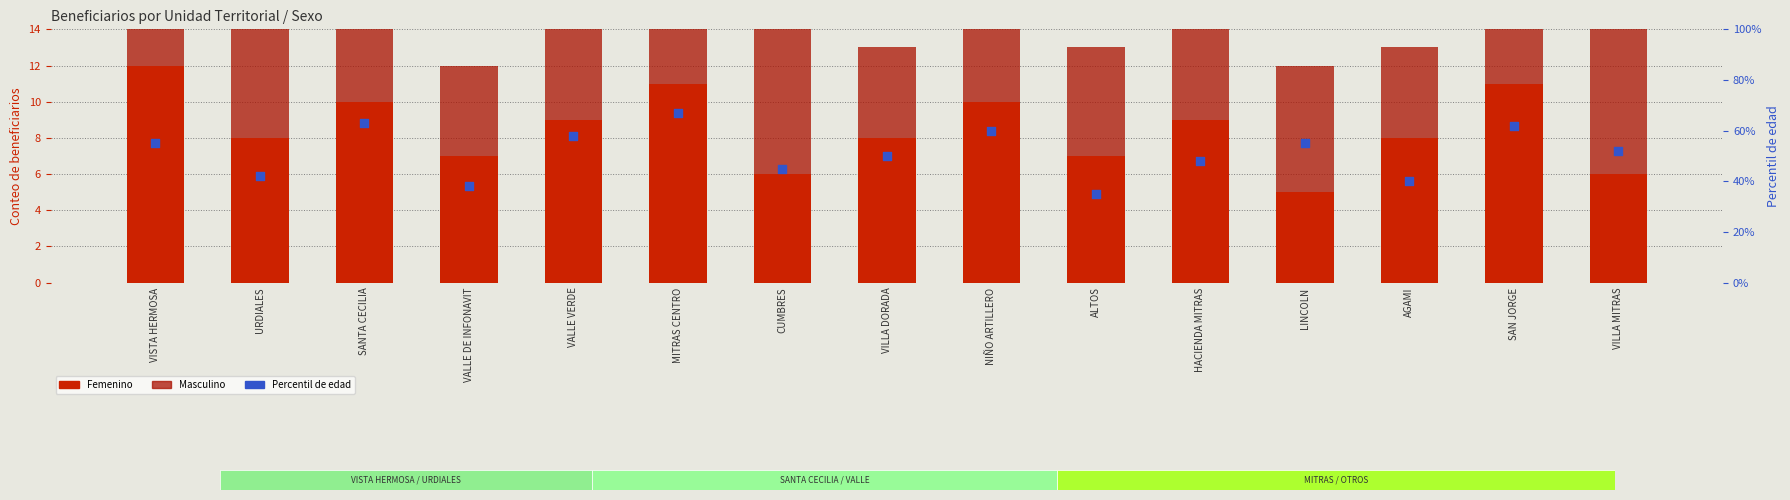

Which series reaches the maximum Y coordinate?

Percentil de edad